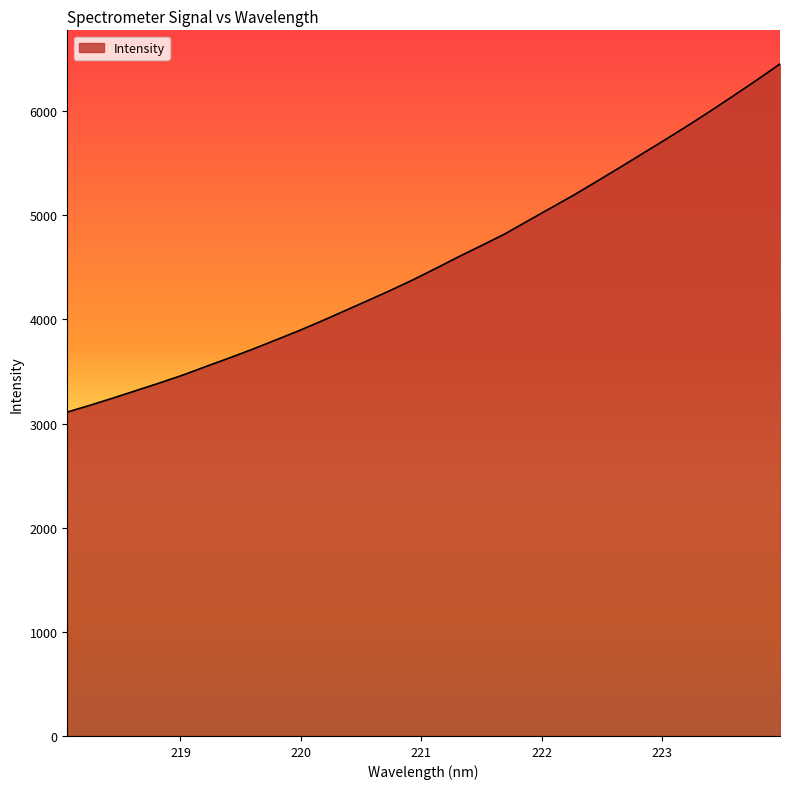

What is the greatest value displayed?

6454.5